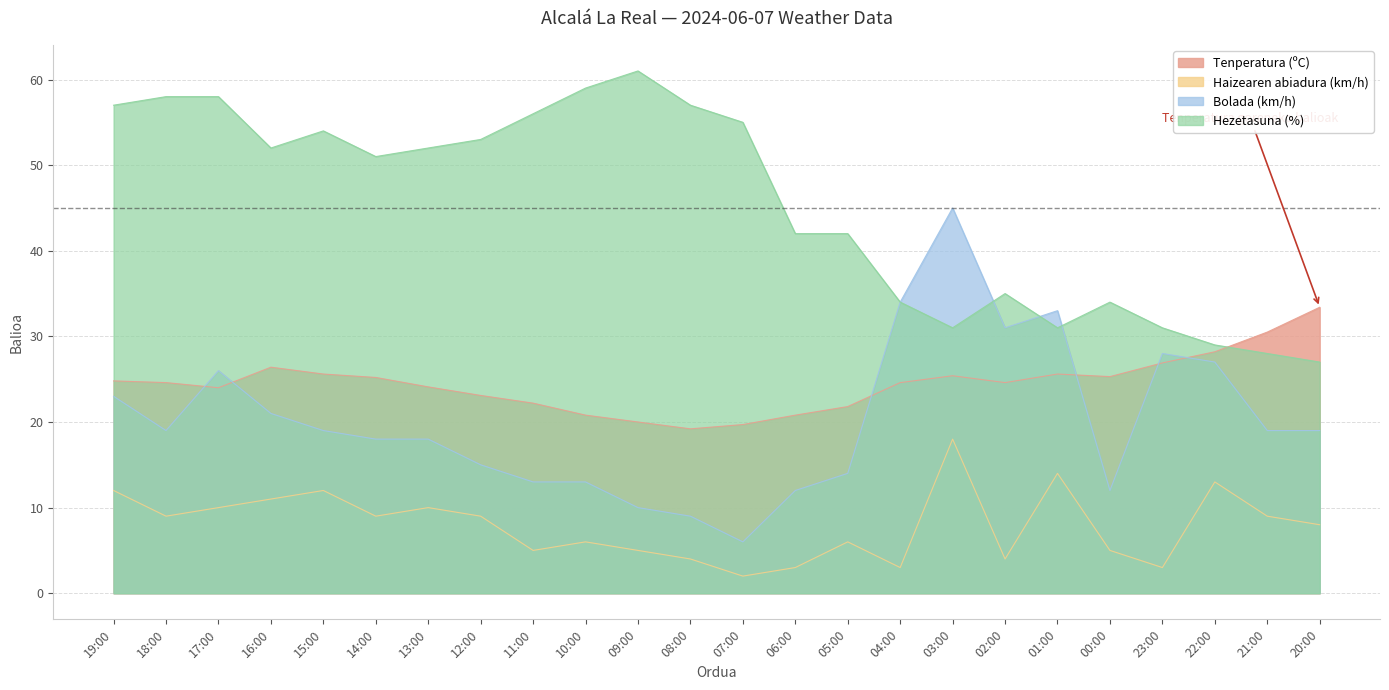

How many data points in Bolada (km/h) are above 19?

9